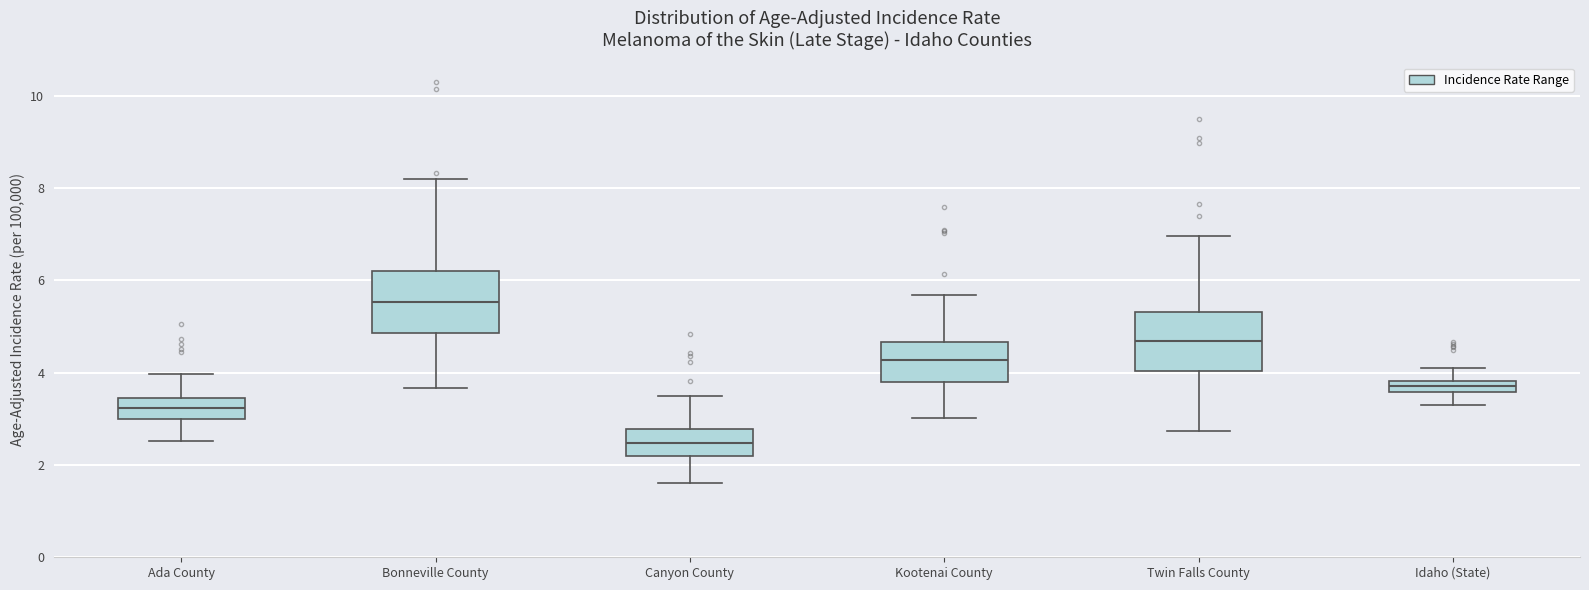

Where does the lower whisker of the box for Twin Falls County end on the y-axis? The values are not printed on the chart, so give them approximately, as read against the axis.

2.8